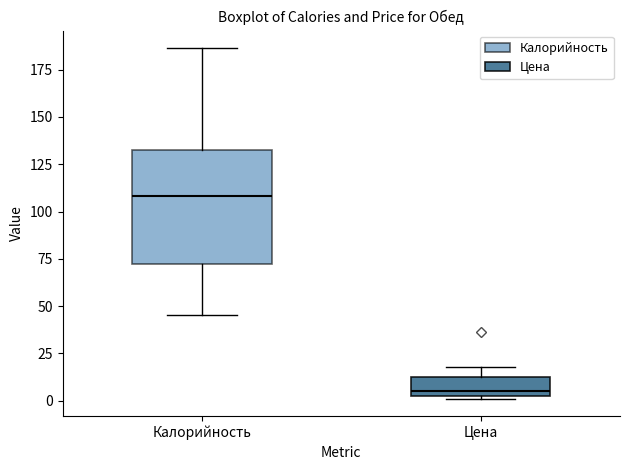

Where is the lower edge of the box for Цена on the y-axis? The values are not printed on the chart, so give them approximately, as read against the axis.

5